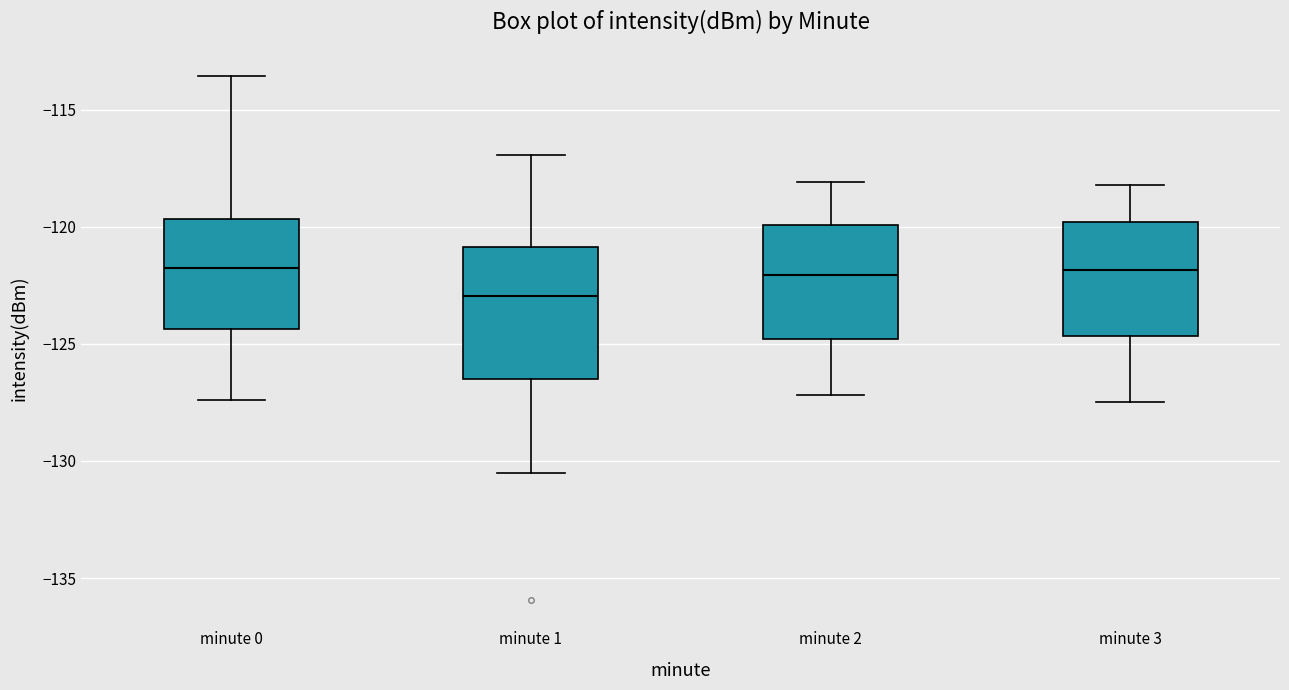

Where is the upper edge of the box for minute 0 on the y-axis? The values are not printed on the chart, so give them approximately, as read against the axis.

-119.5